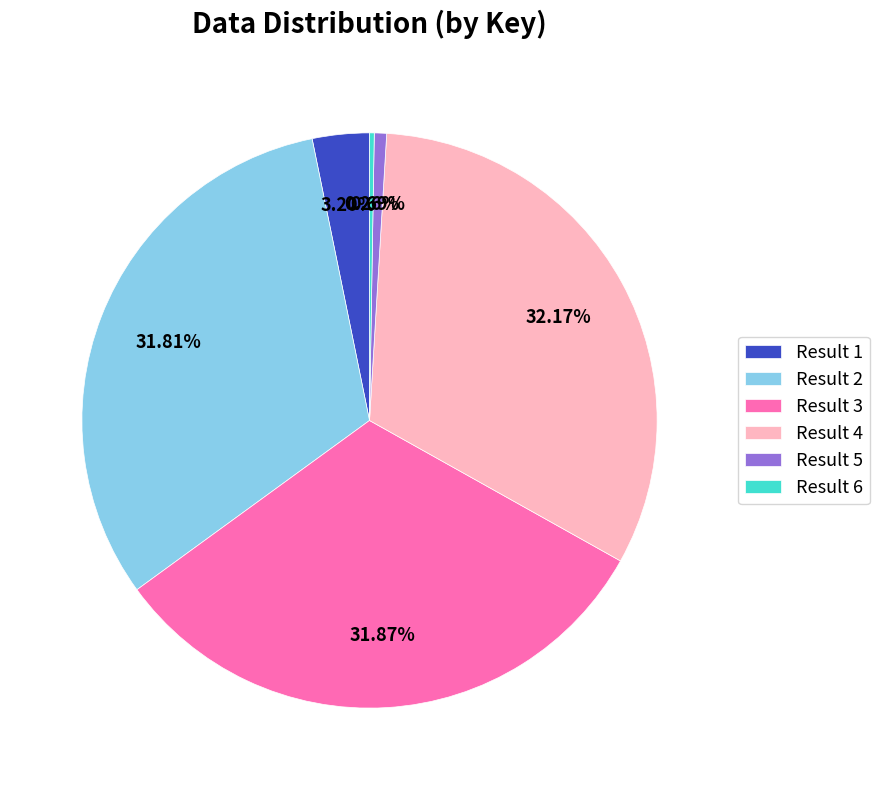

Combined, do Result 3 and Result 1 account for over 50%?

No